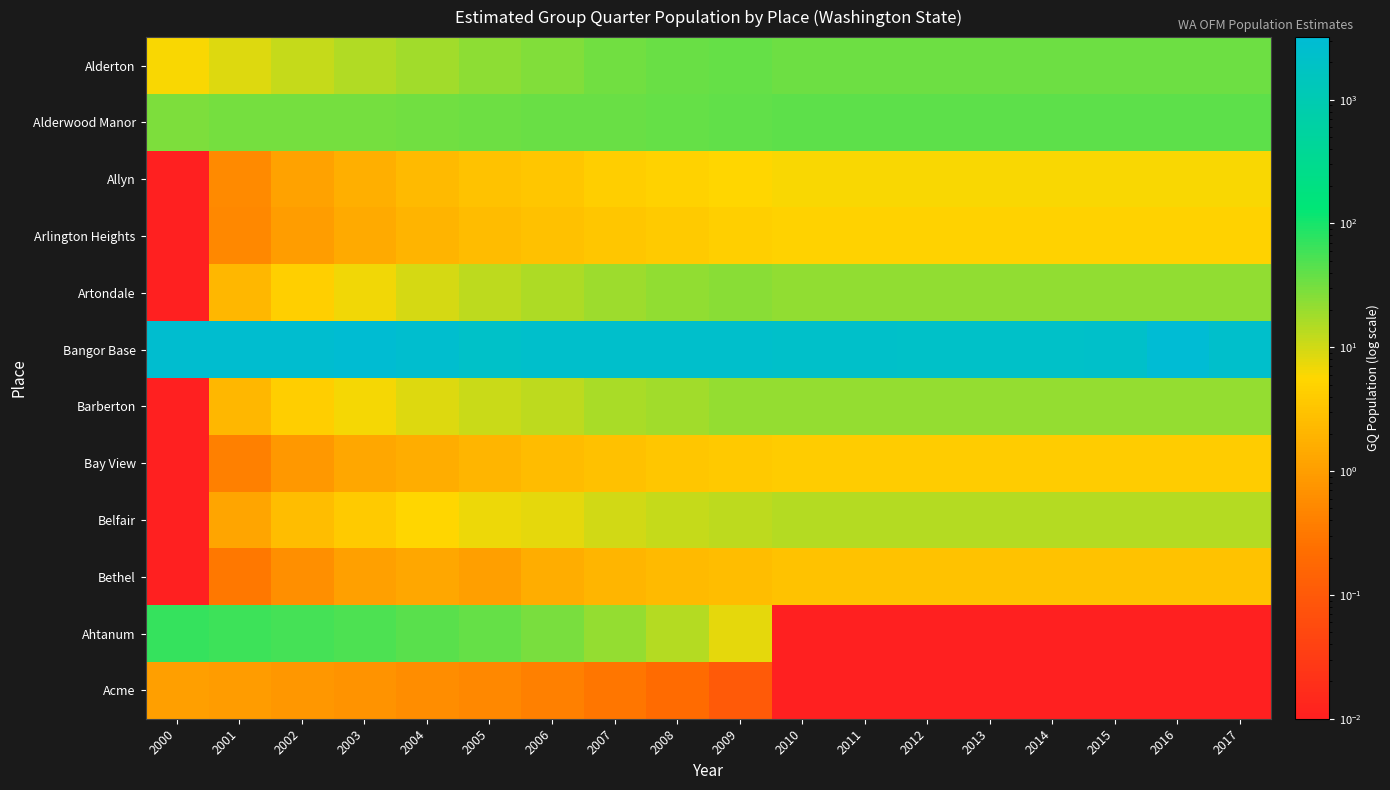

List the series in order of their peak value, highest first.

Bangor Base, Ahtanum, Alderwood Manor, Alderton, Artondale, Barberton, Belfair, Allyn, Arlington Heights, Bay View, Bethel, Acme